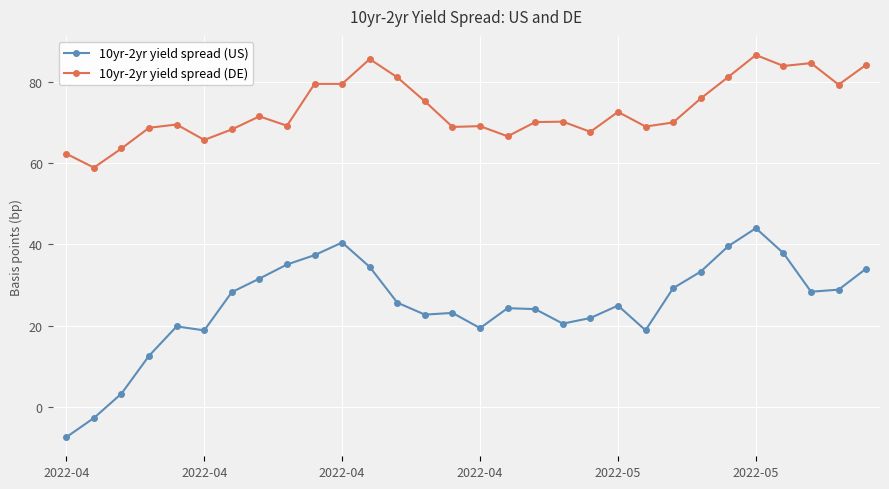

How many lines are shown in the chart?

2